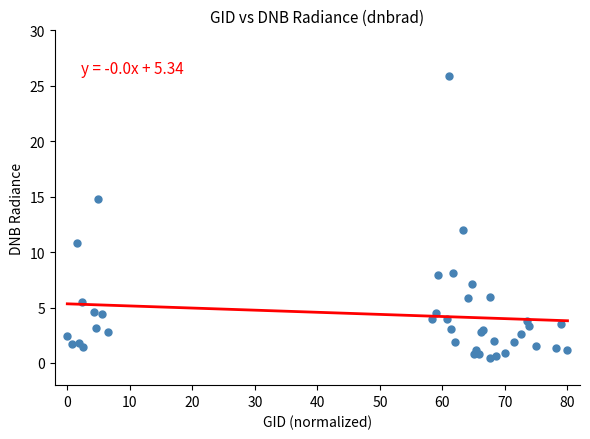

What Y value in the scatter plot is closest to 13?

12.0